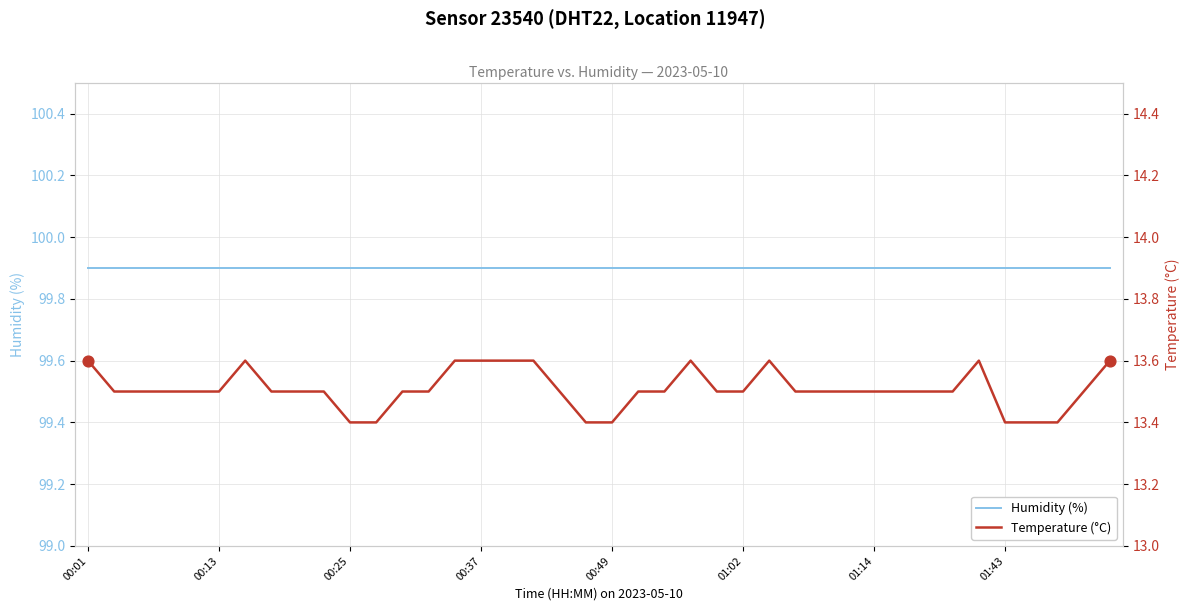

Which series reaches the maximum Y coordinate?

Humidity (%)